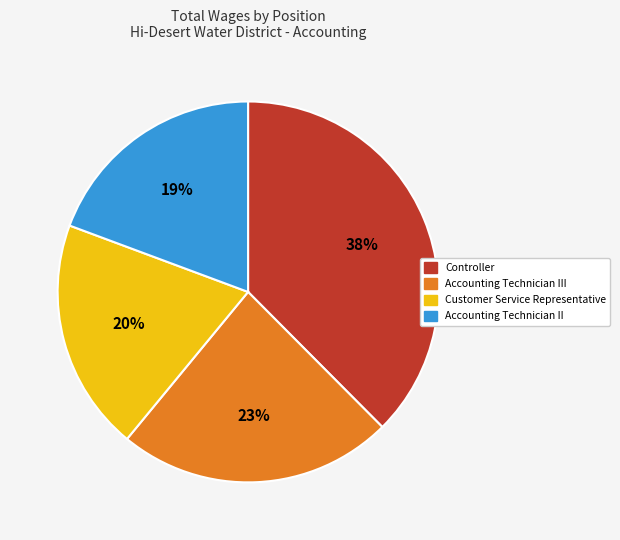

To the nearest percent, what is the average slice percentage?

25%